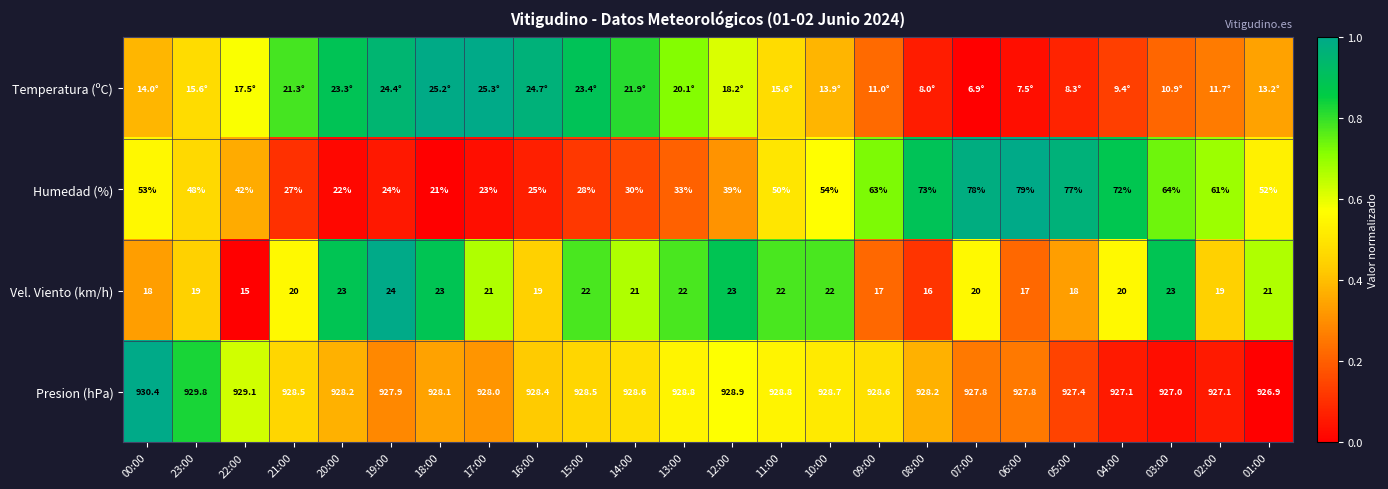

How many values in the Humedad (%) series are below 50?

12